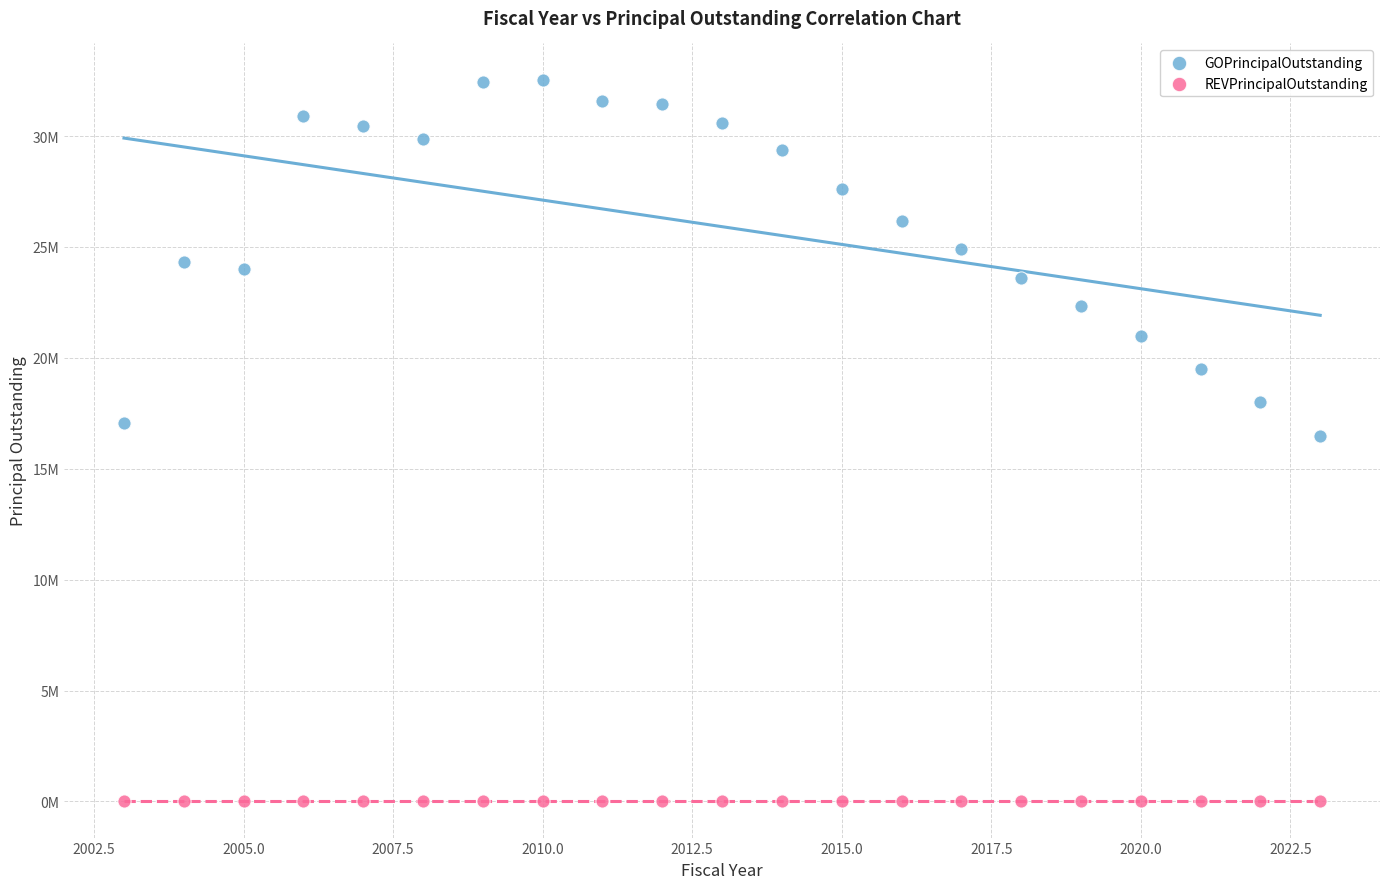

What are all the series names shown in the legend?

GOPrincipalOutstanding, REVPrincipalOutstanding